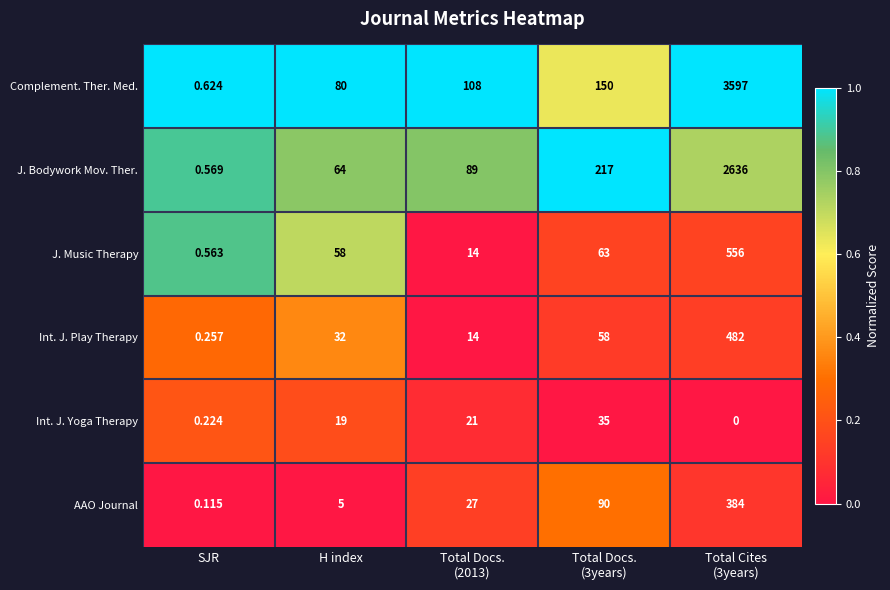

Which series has the widest spread of values?

Complement. Ther. Med.